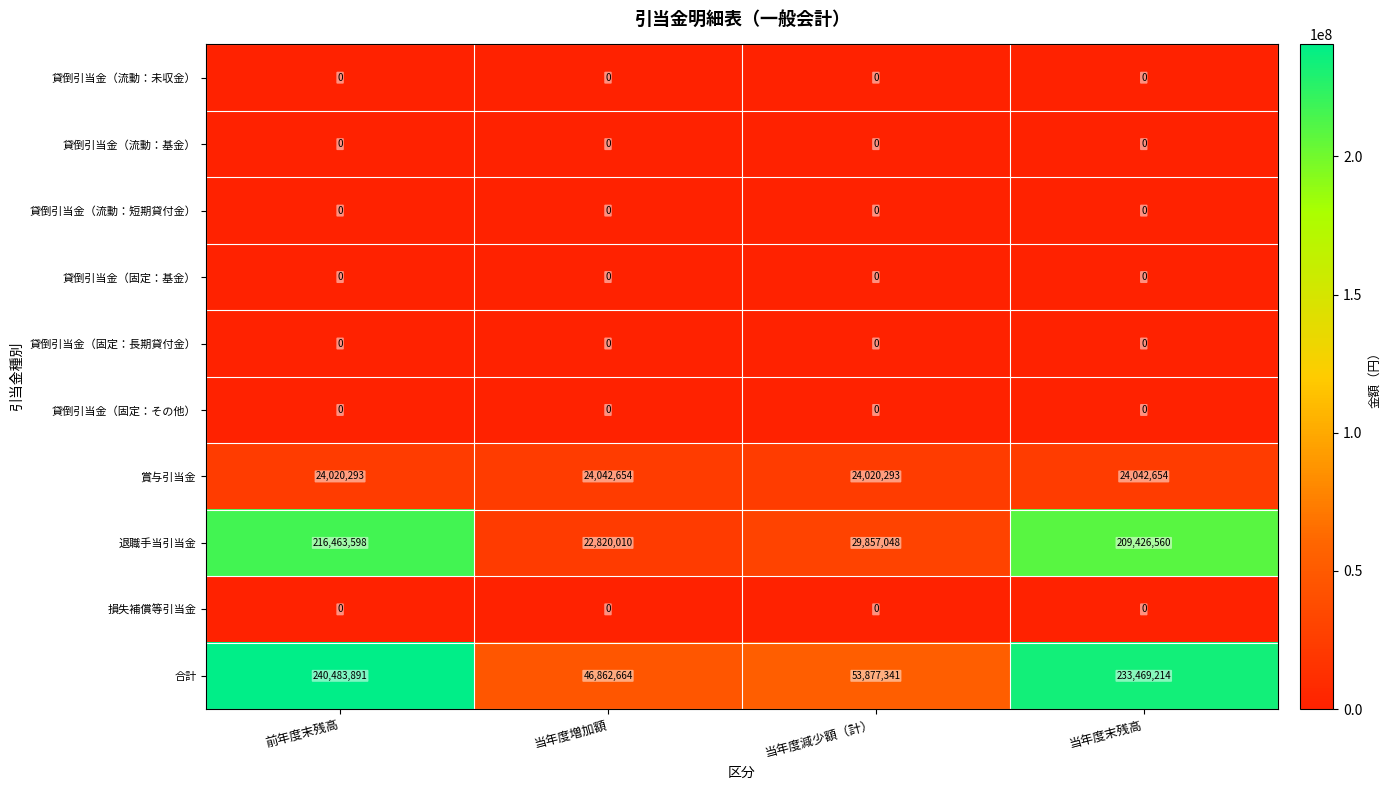

Which series has the largest total across all categories?

合計